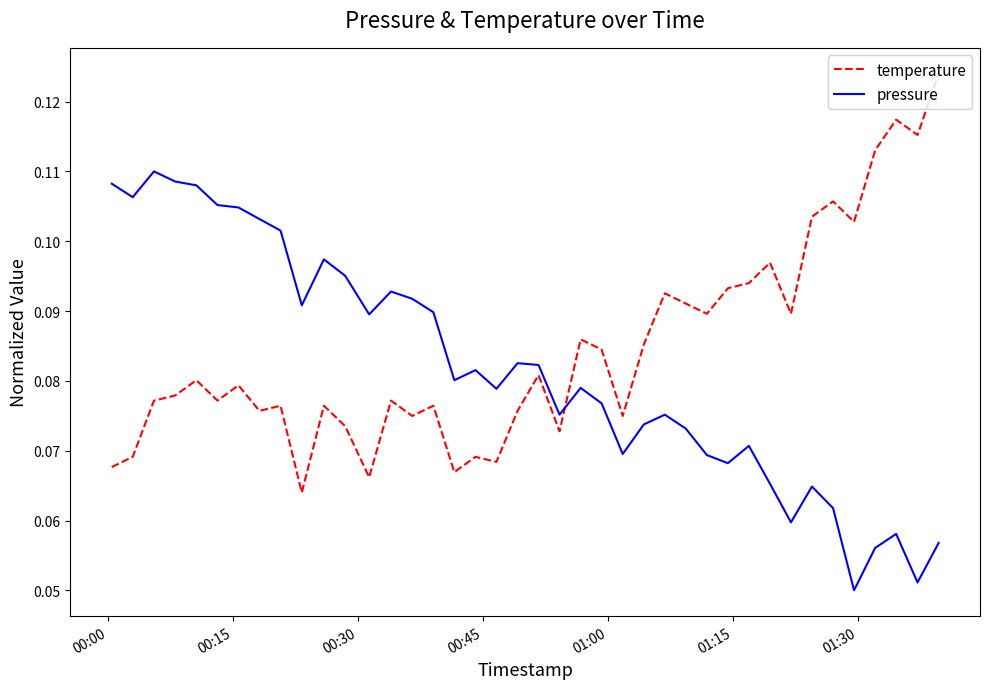

Does the chart display data point markers on the line(s)?

No